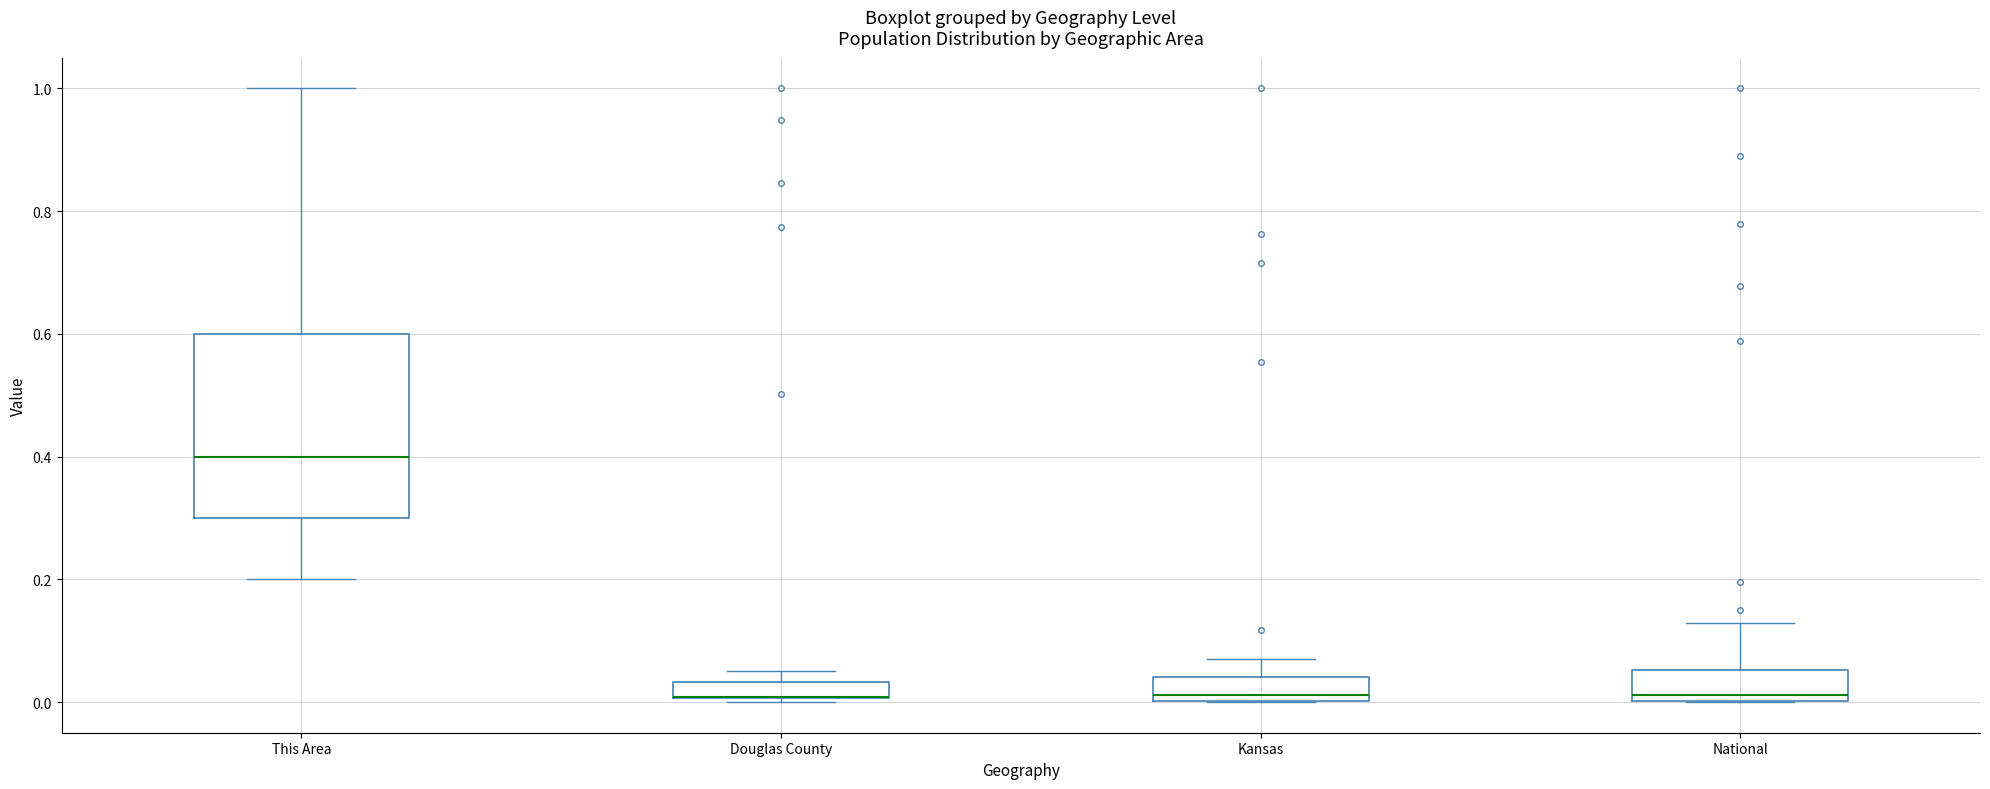

Comparing the boxes themselves (not the whiskers), which one is the tallest?

This Area